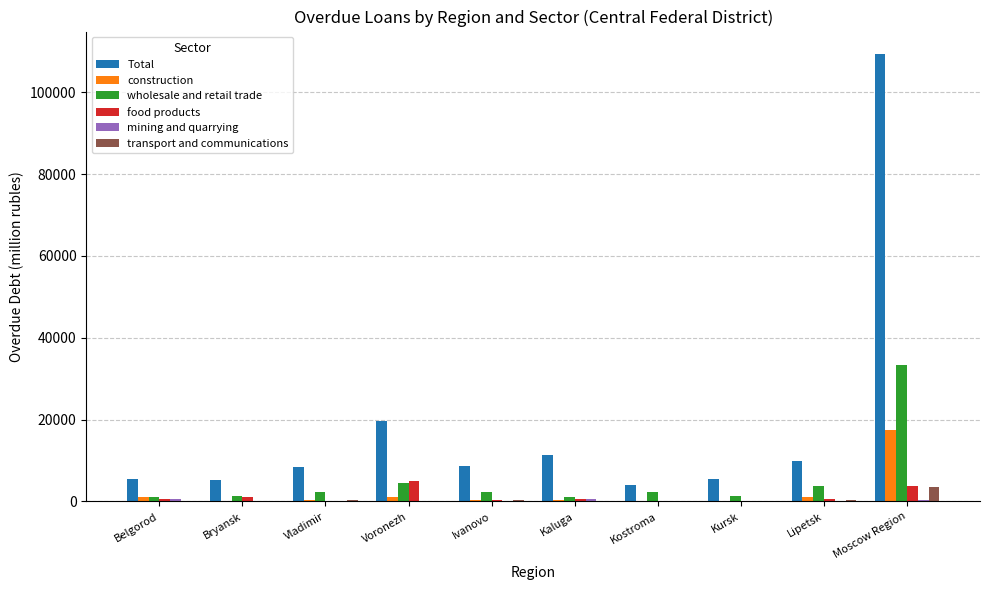

What value does the transport and communications series have at Ivanovo?

356